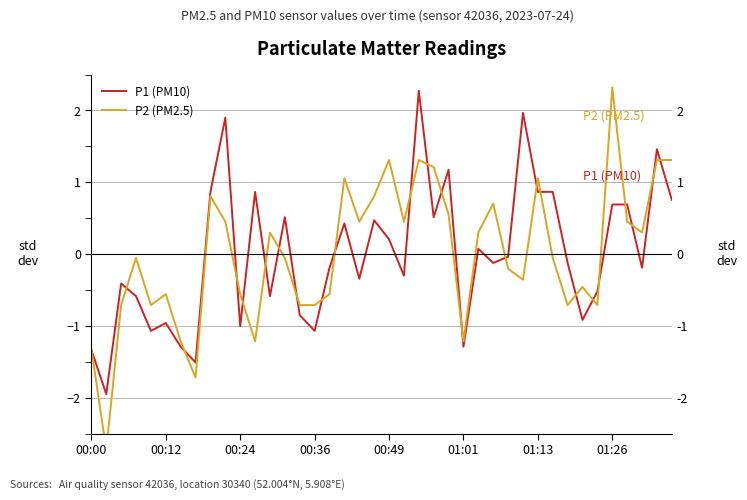

How many interior local valleys does the P1 (PM10) series have?

13